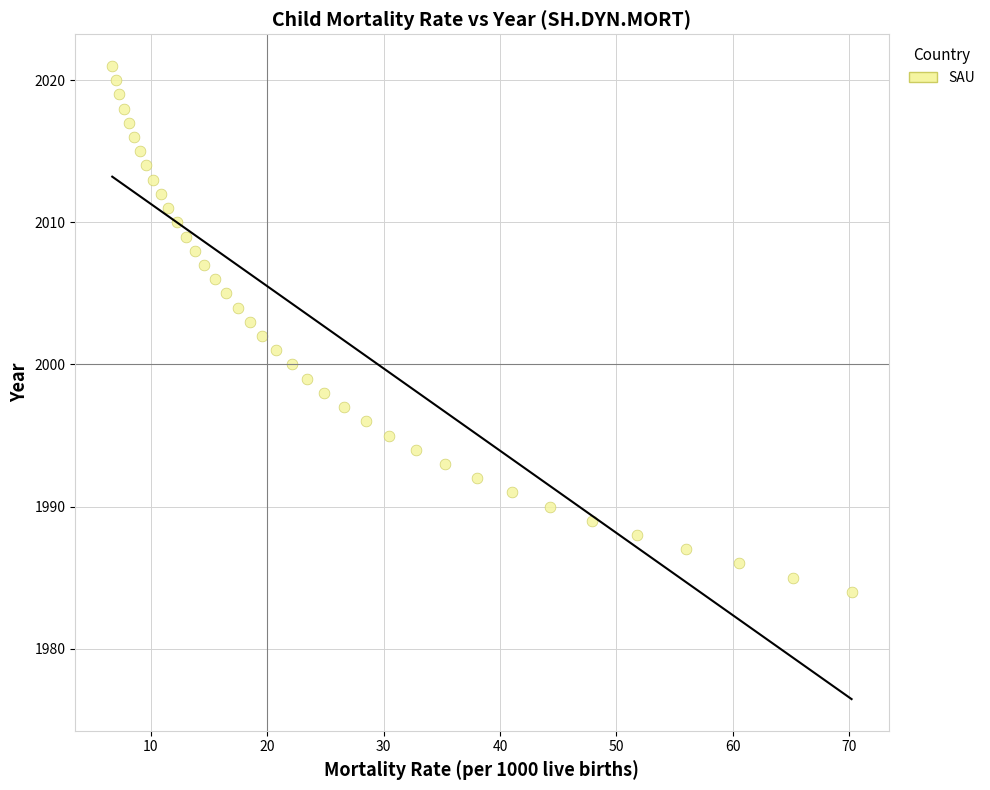

What is the range of Y values (max minus min)?

37